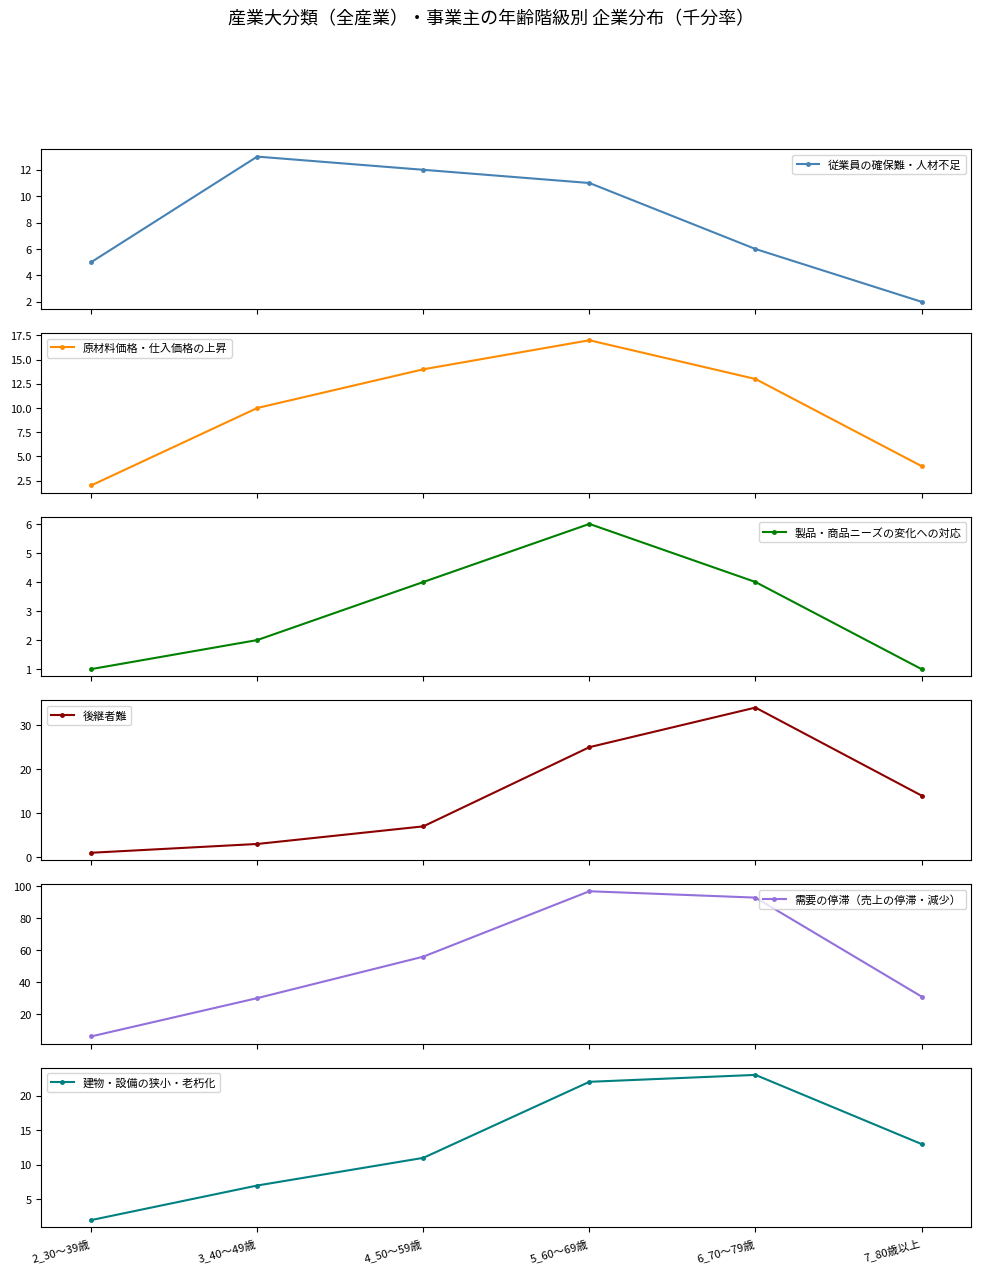

Read the 原材料価格・仕入価格の上昇 value at 5_60～69歳, to the nearest 5.

15